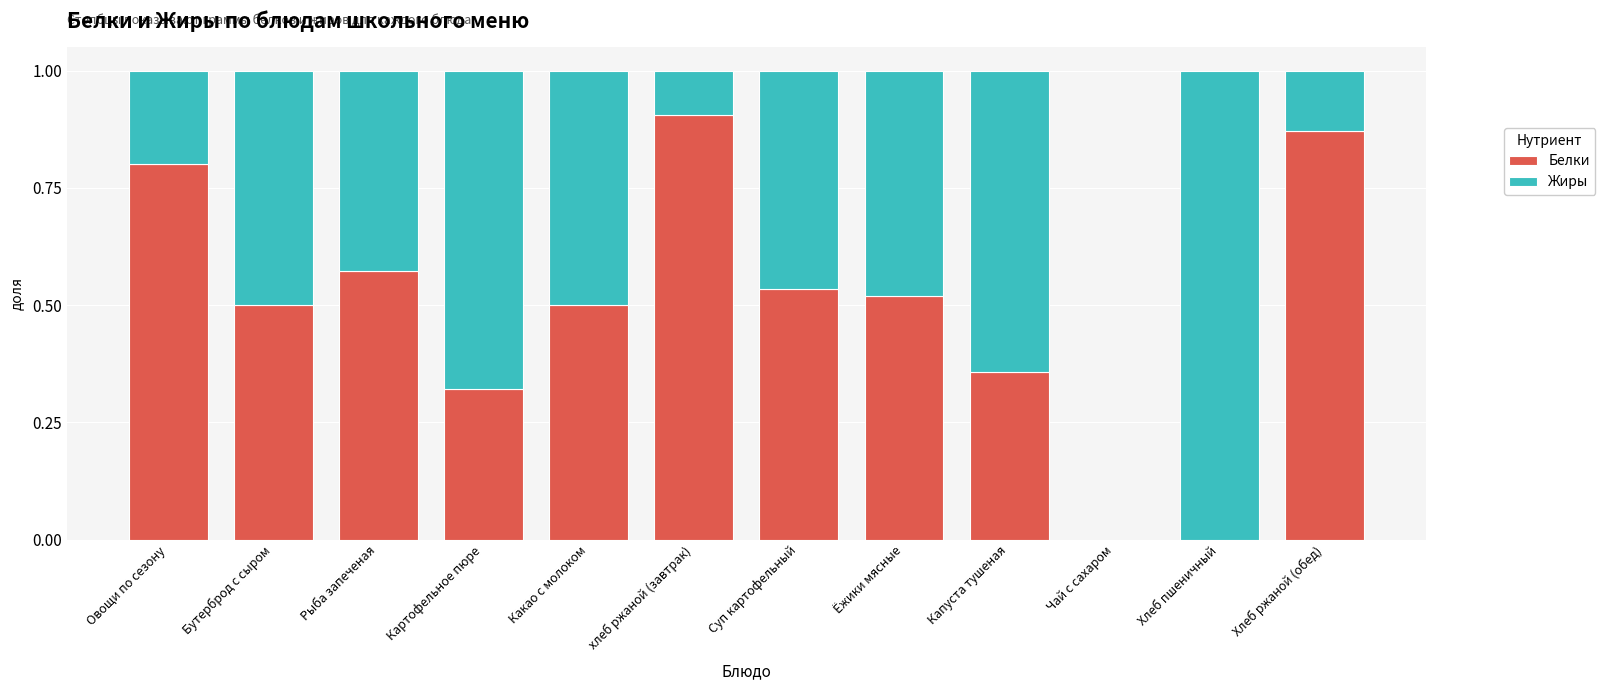

At which label does Белки reach its peak?

хлеб ржаной (завтрак)